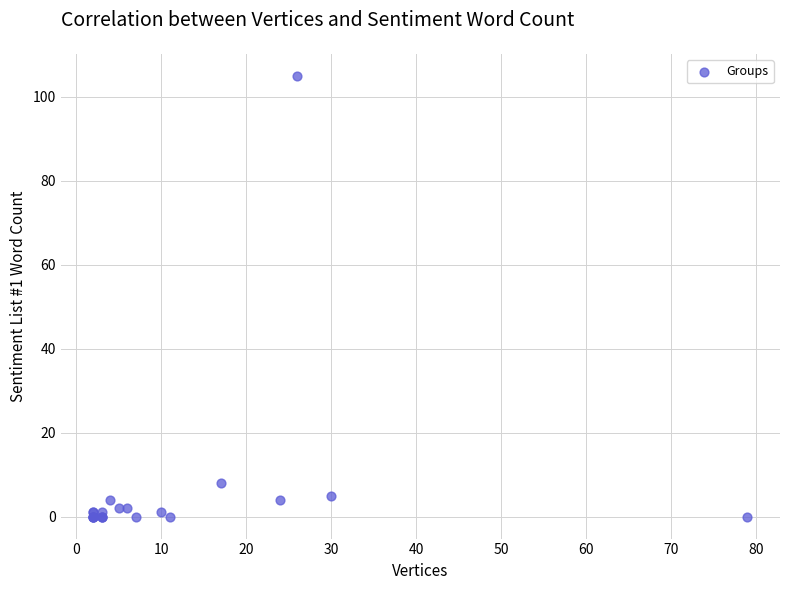

What Y value in the scatter plot is closest to 52?

8